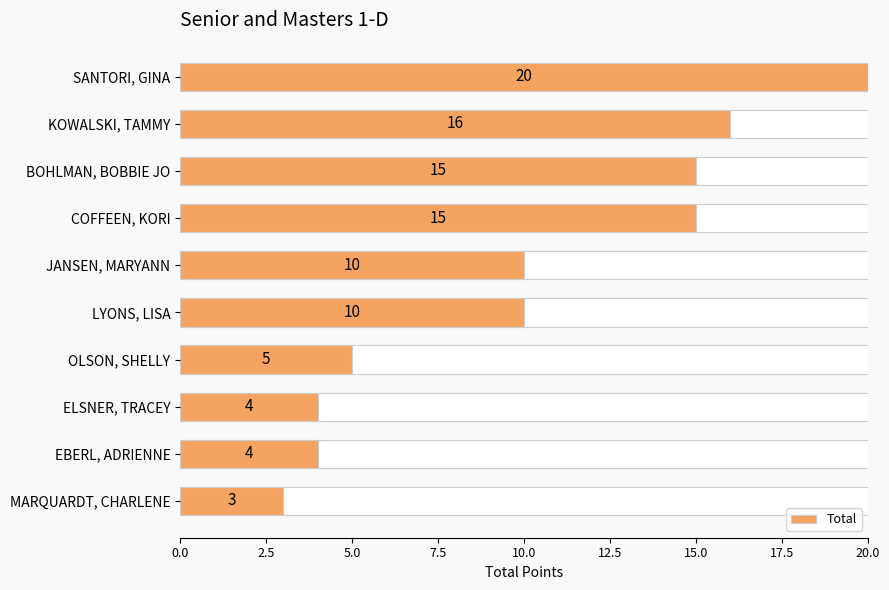

The chart shows a value of 24 at BOHLMAN, BOBBIE JO. True or false?

False